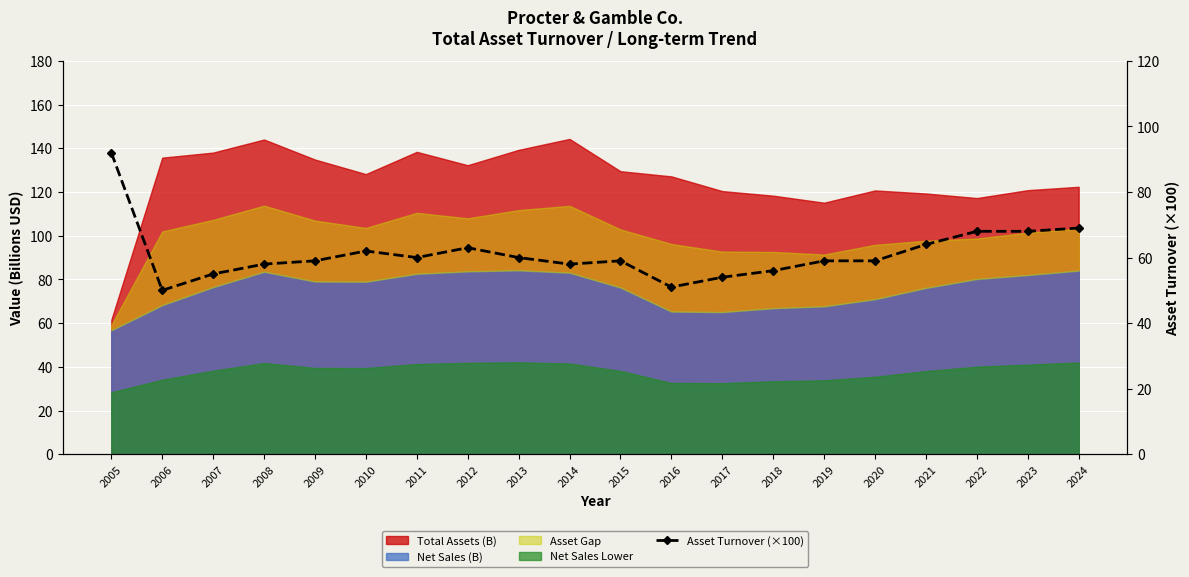

Is it true that the value at 2023 is 31.9?

False